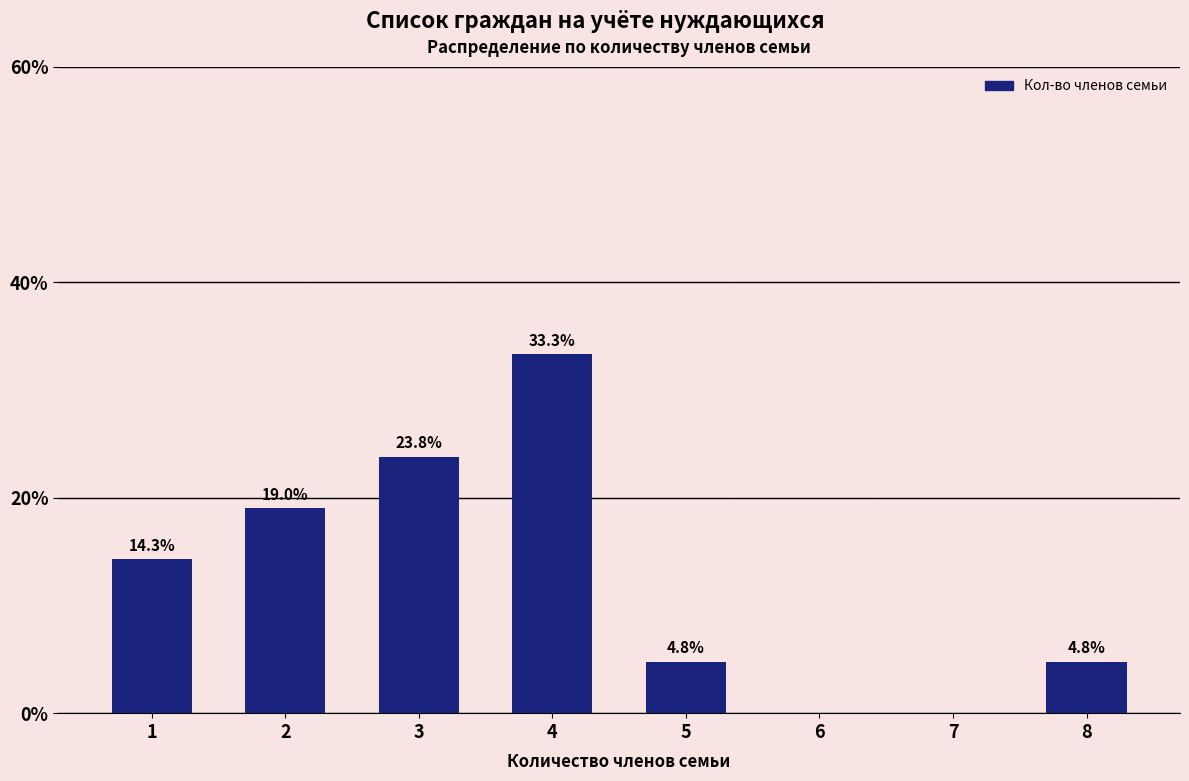

Reading left to right, extract all data points from this chart.

1=14.3	2=19.0	3=23.8	4=33.3	5=4.8	6=0.0	7=0.0	8=4.8